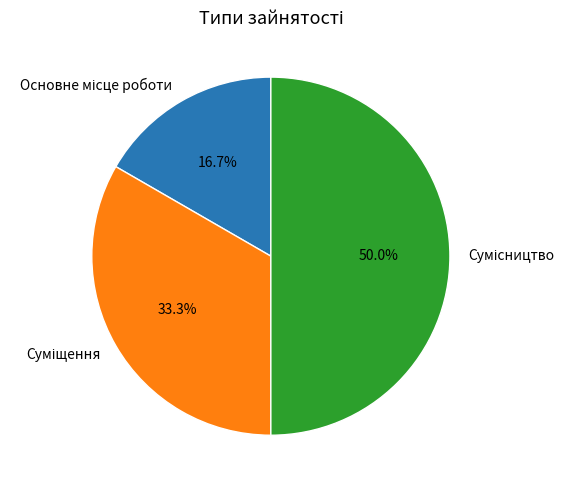

Is the sum of Основне місце роботи and Суміщення greater than half?

No